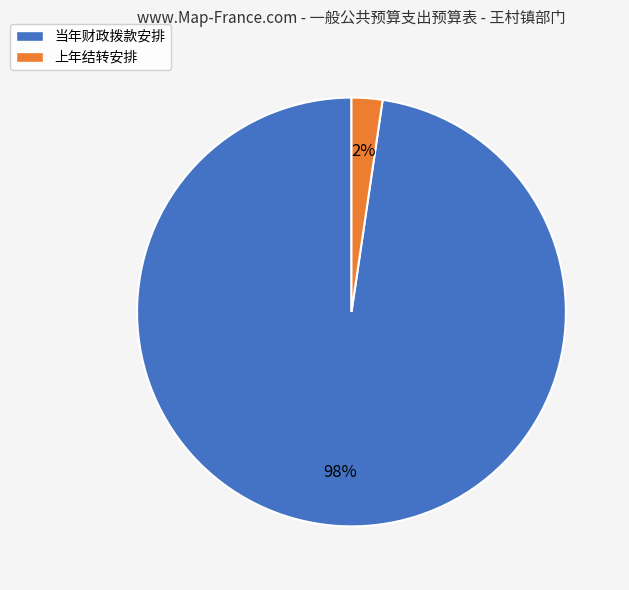

Rank the categories by value from highest to lowest.

当年财政拨款安排, 上年结转安排